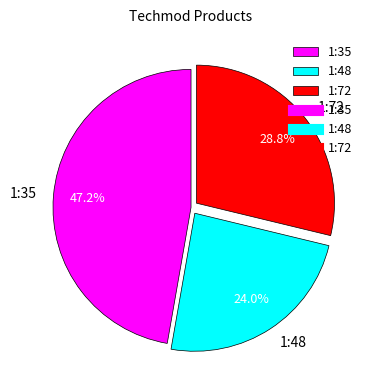

To the nearest percent, what portion does 1:48 represent?

24%